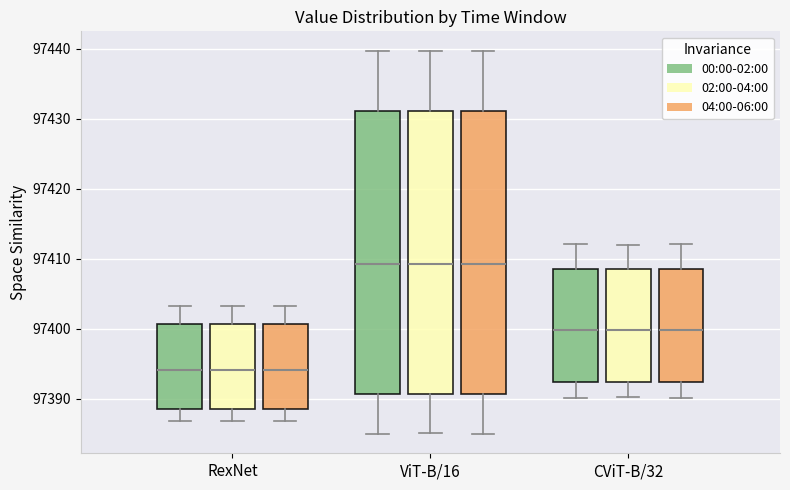

Where is the upper edge of the box for RexNet (00:00-02:00) on the y-axis? The values are not printed on the chart, so give them approximately, as read against the axis.

97401